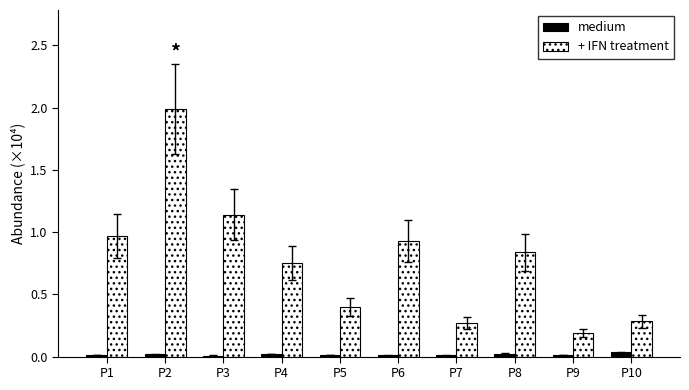

At which category is the sum across all series the highest?

P2